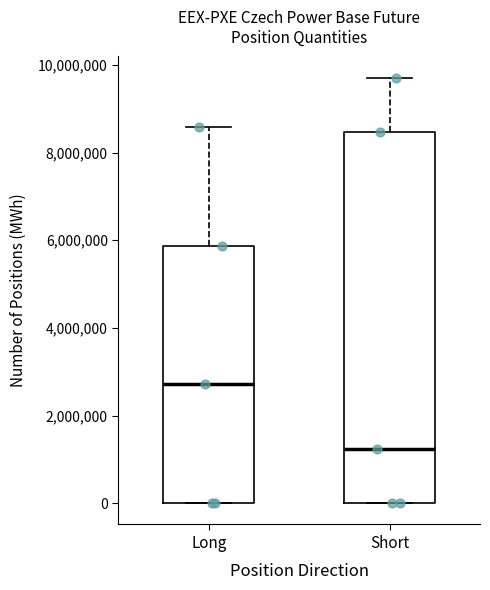

Which box is the tallest, from its lower edge to its upper edge?

Short